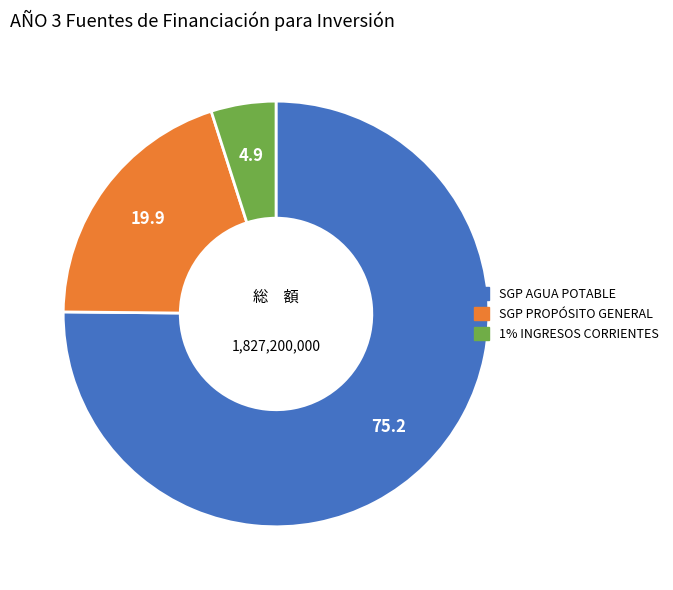

Which category has the biggest portion of the pie?

SGP AGUA POTABLE